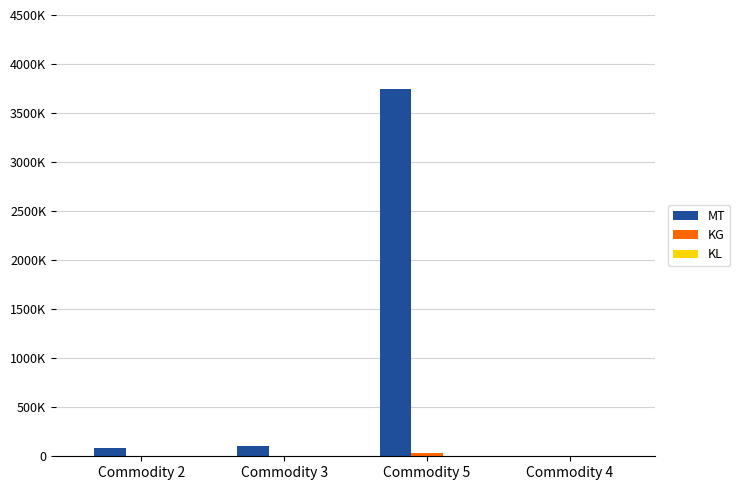

What position from the left is Commodity 3?

2